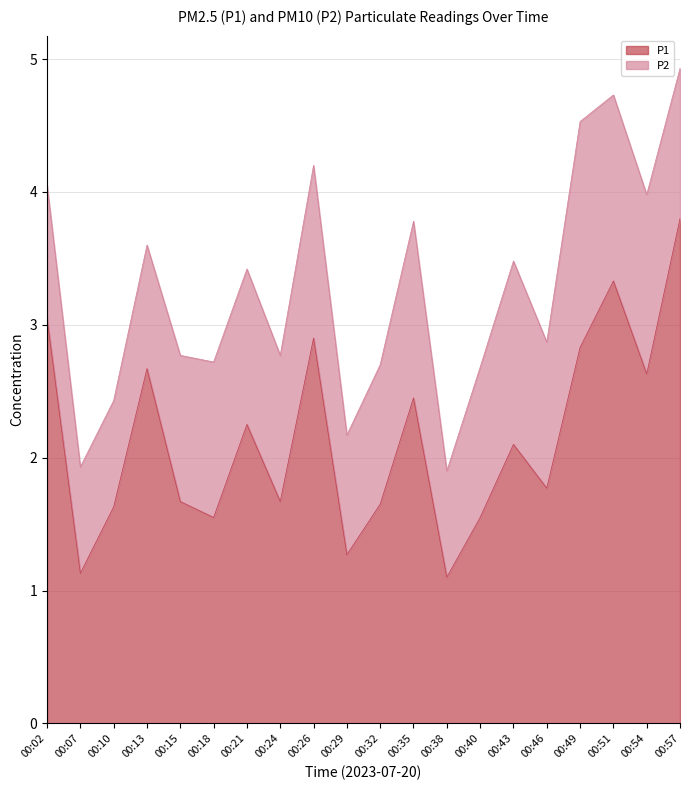

What is the approximate value at 00:49?

2.8